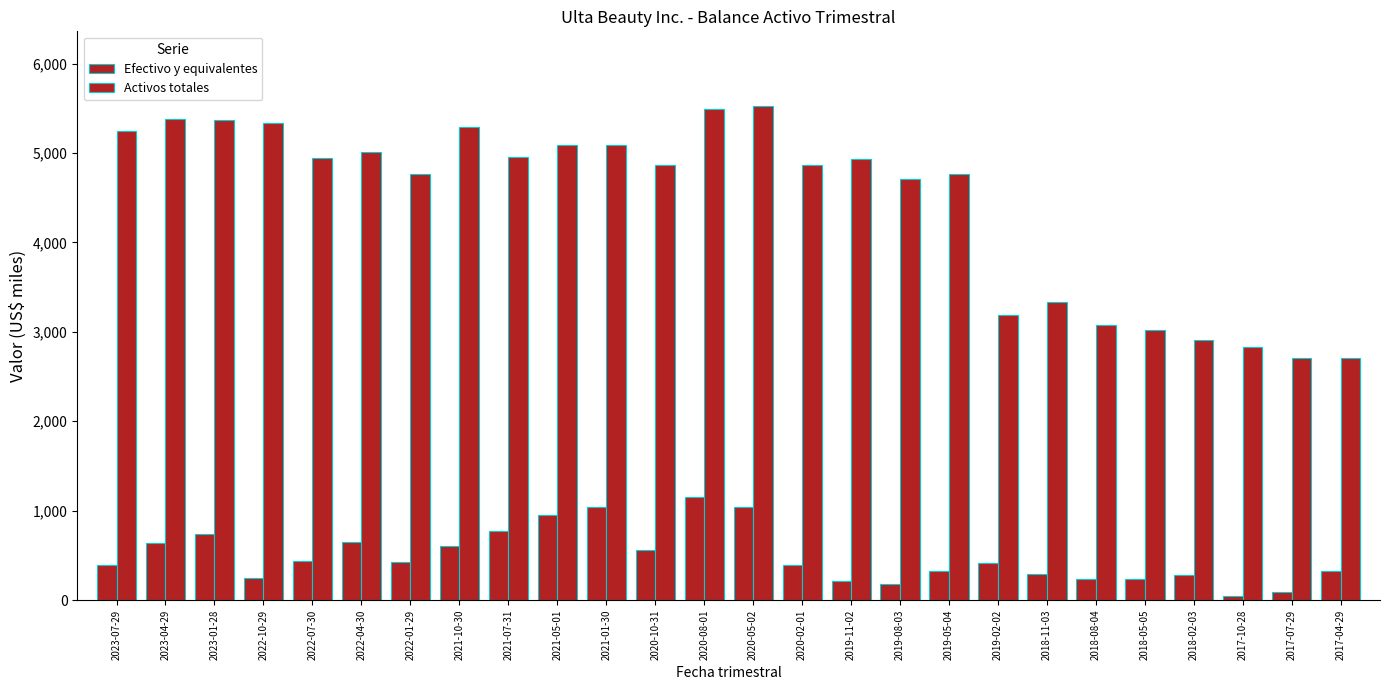

How many categories are shown in the chart?

26